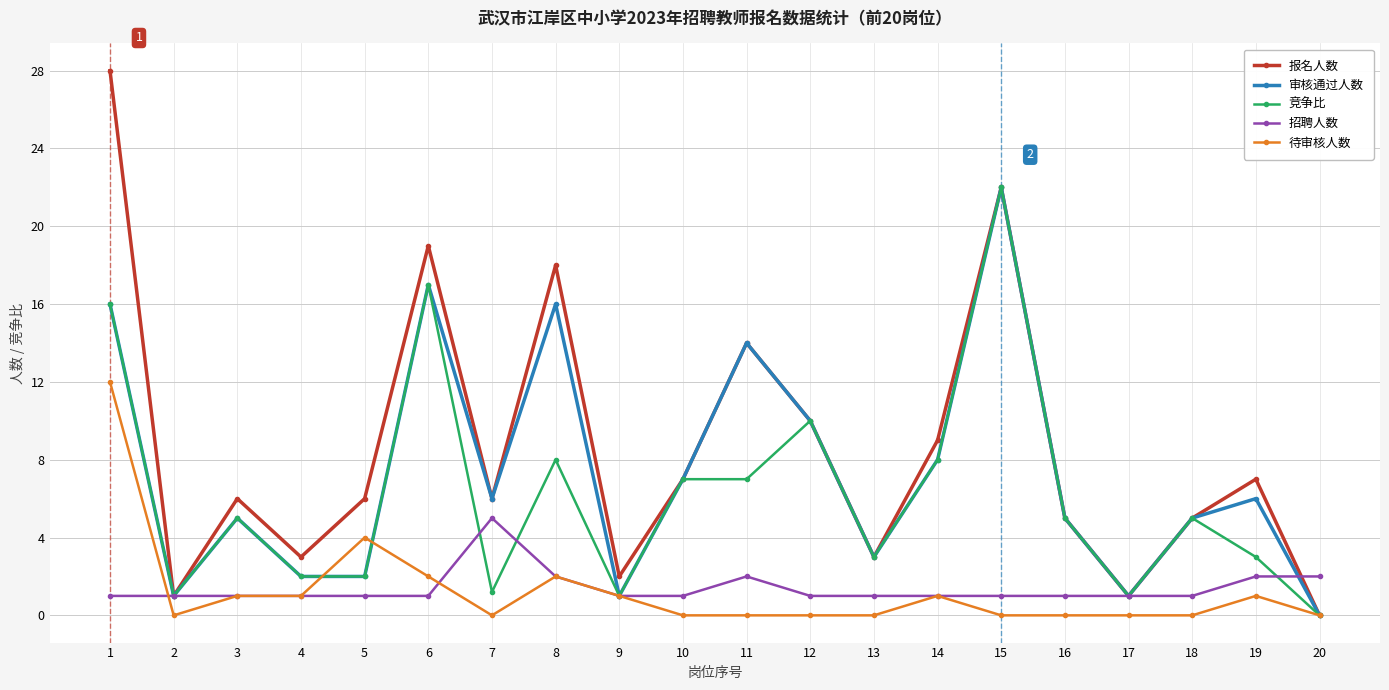

Is the value of 报名人数 at 16 greater than the value of 审核通过人数 at 1?

No